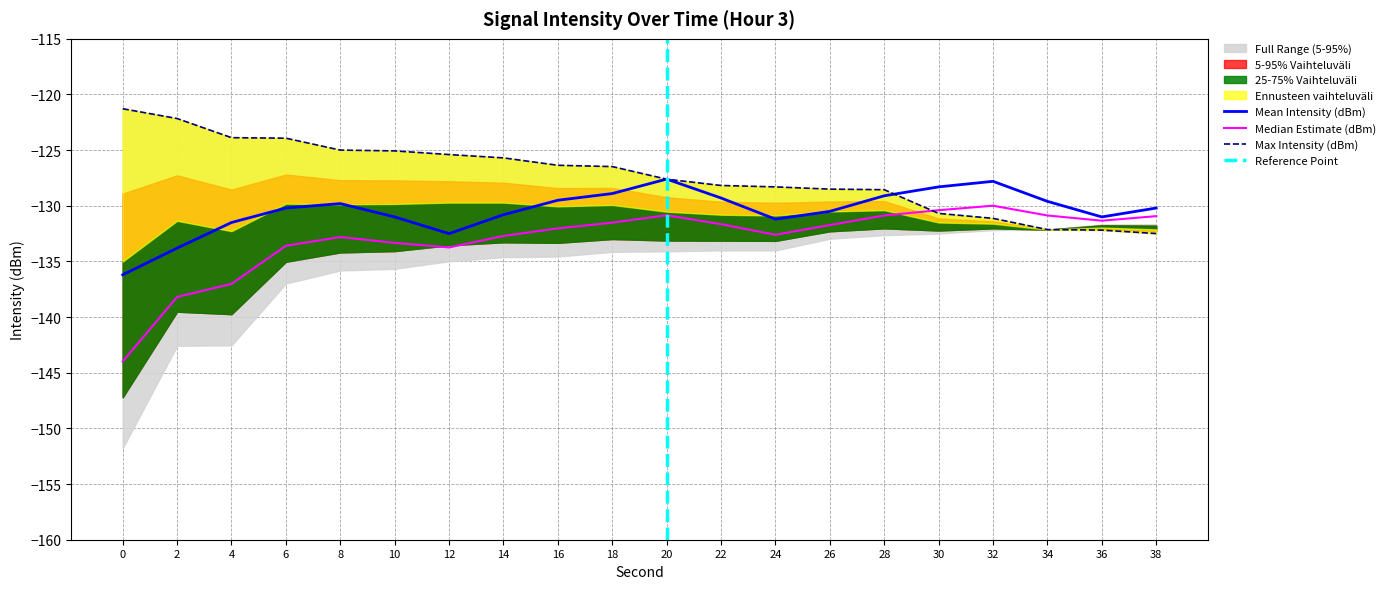

How many lines are shown in the chart?

3